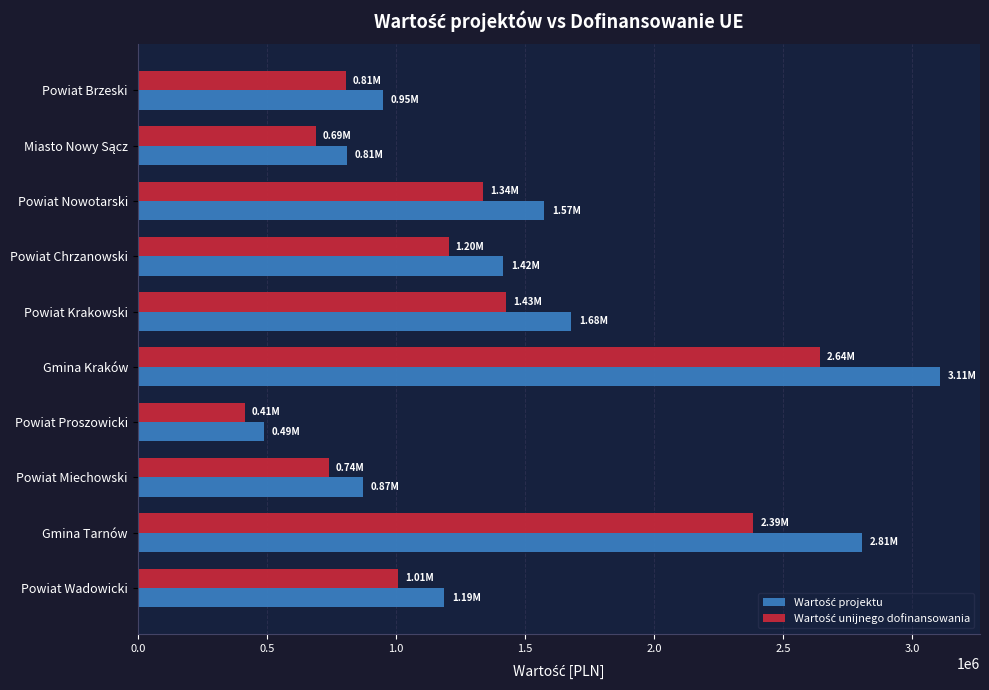

At which category is the sum across all series the highest?

Gmina Kraków